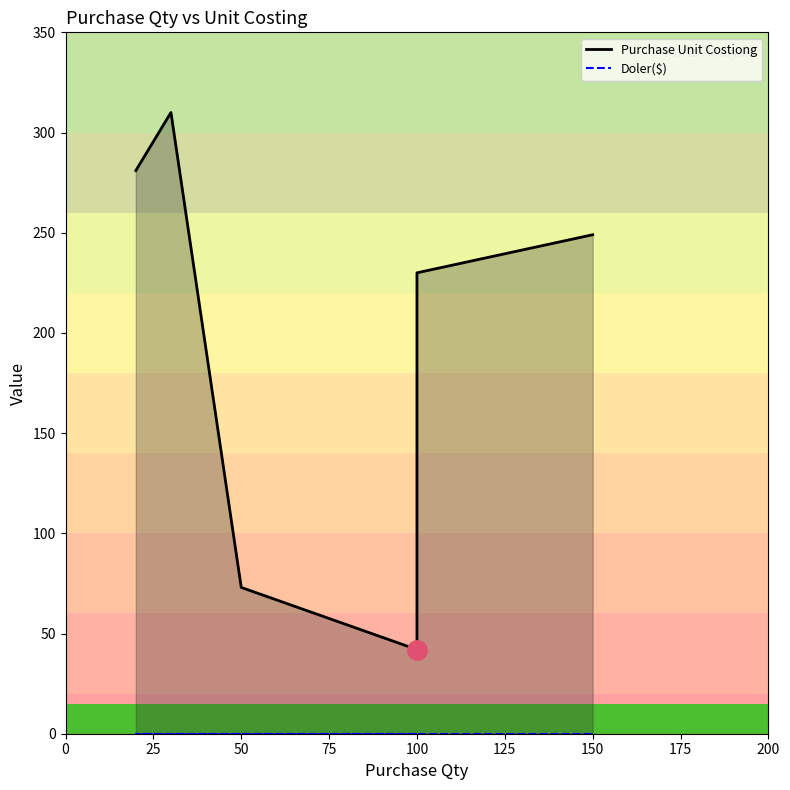

List the series in order of their overall mean, highest first.

Purchase Unit Costiong, Doler($)